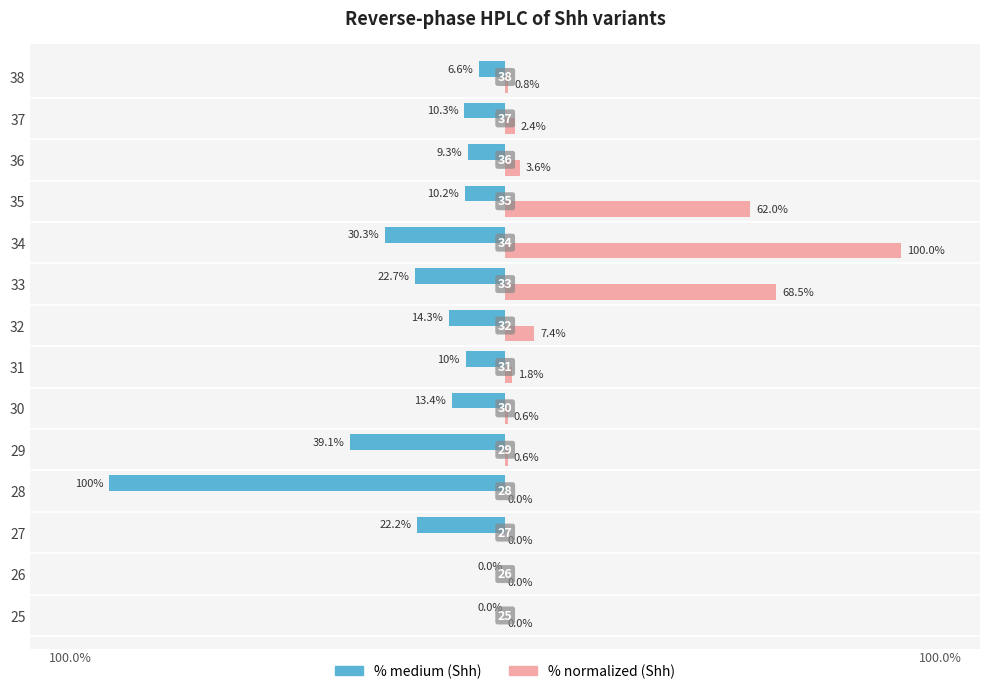

What are all the series names shown in the legend?

% medium (Shh), % normalized (Shh)